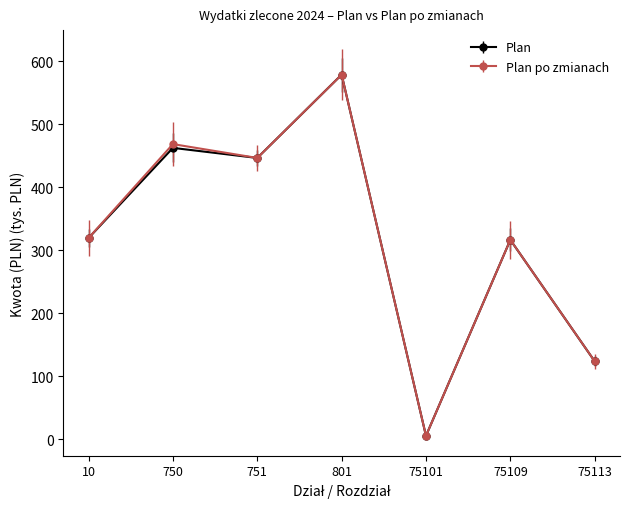

True or false: Plan has more than 1 interior local peaks.

True